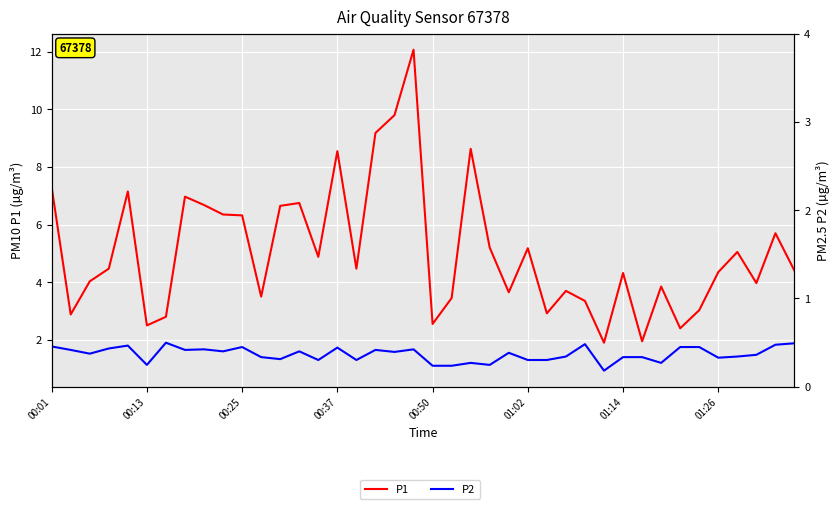

True or false: P1 and P2 intersect in this chart.

False